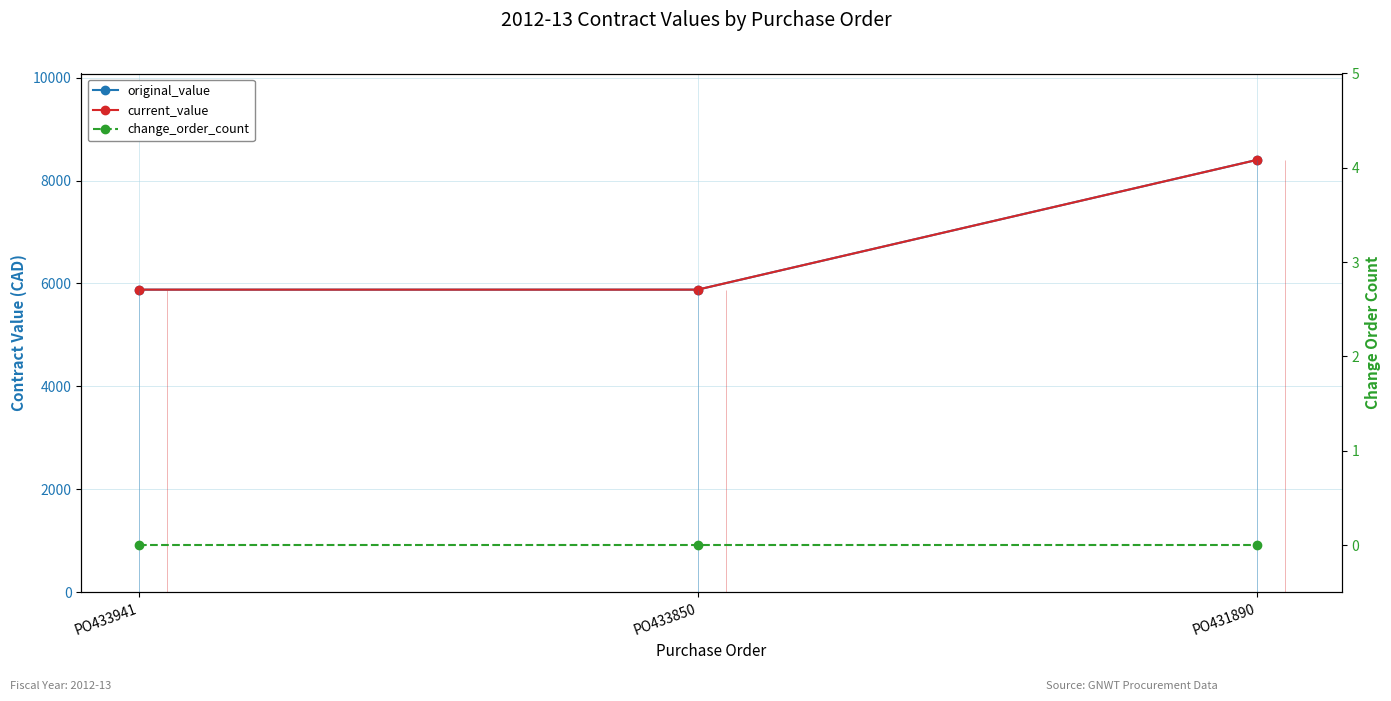

What is the total value across all series at PO433850?

11760